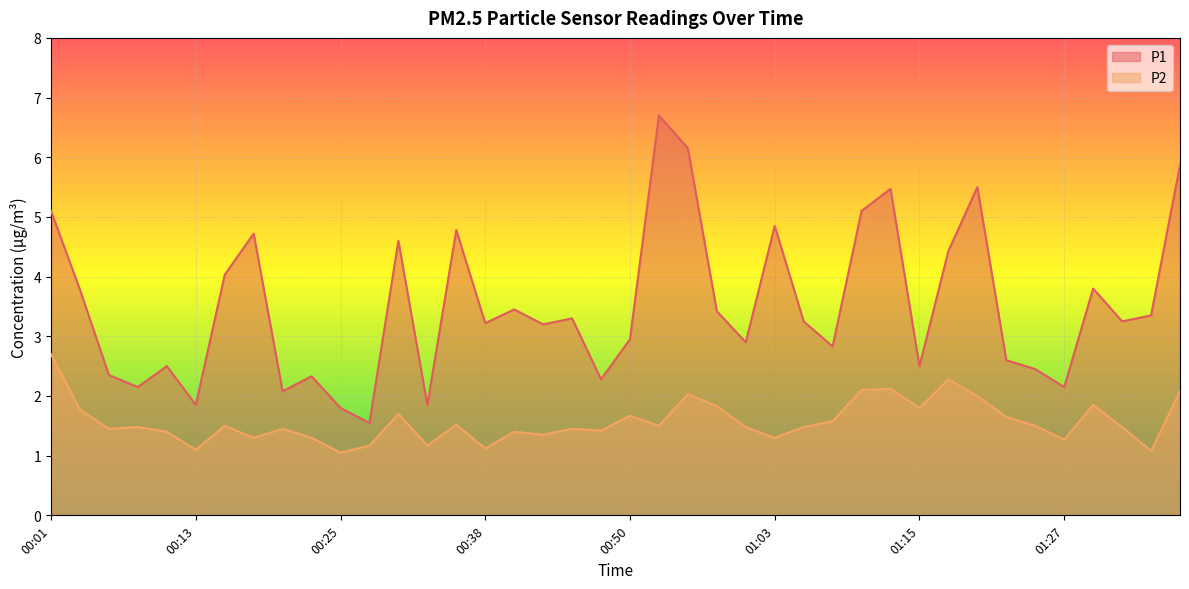

Does the chart display data point markers on the line(s)?

No